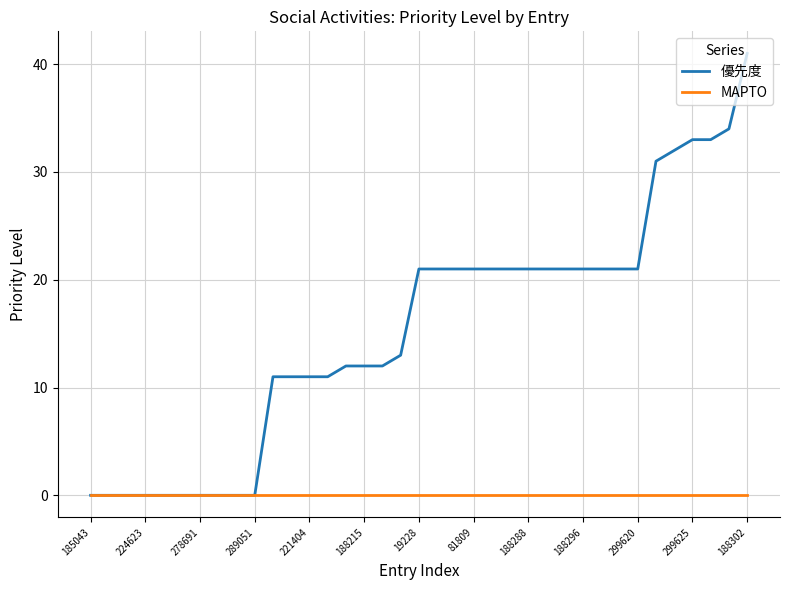

What is the difference between the second highest and minimum values in the 優先度 series?

34